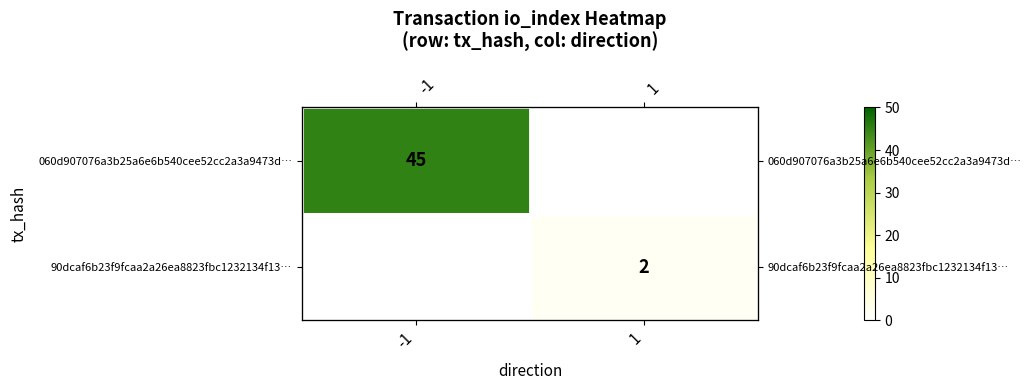

List the labels in order of 060d907076a3b25a6e6b540cee52cc2a3a9473d… value, largest first.

-1, 1